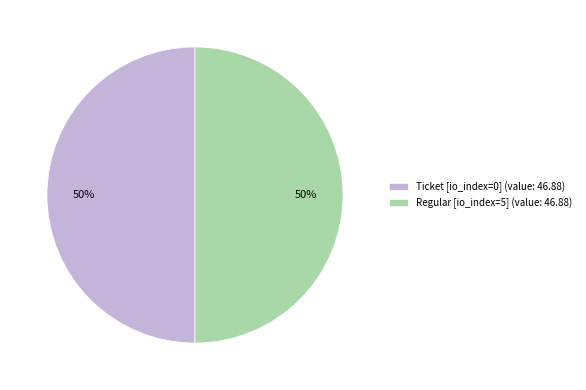

The Regular [io_index=5] (value: 46.88) slice represents 50% of the pie. True or false?

True